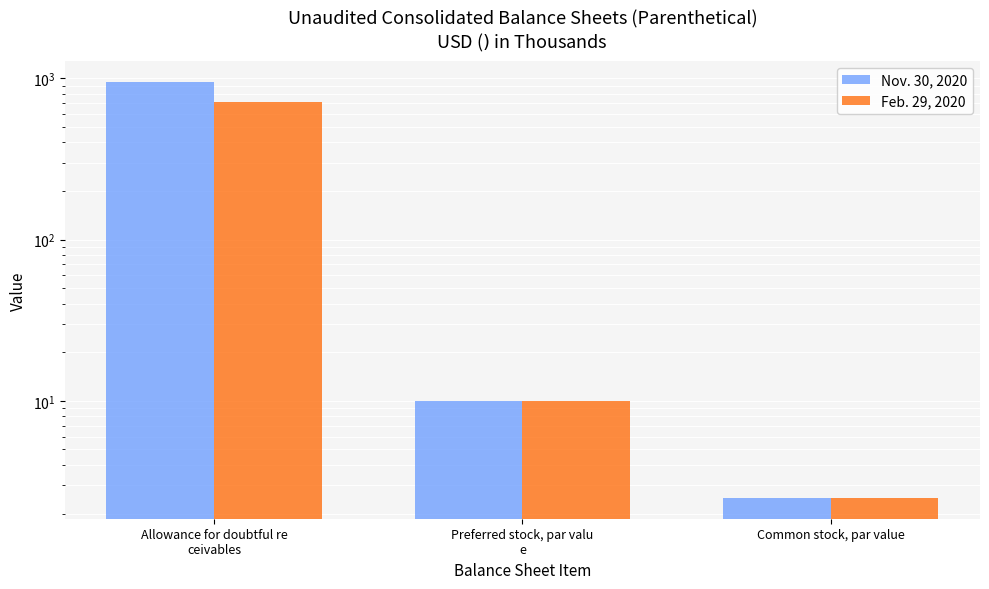

List the series in order of their peak value, highest first.

Nov. 30, 2020, Feb. 29, 2020